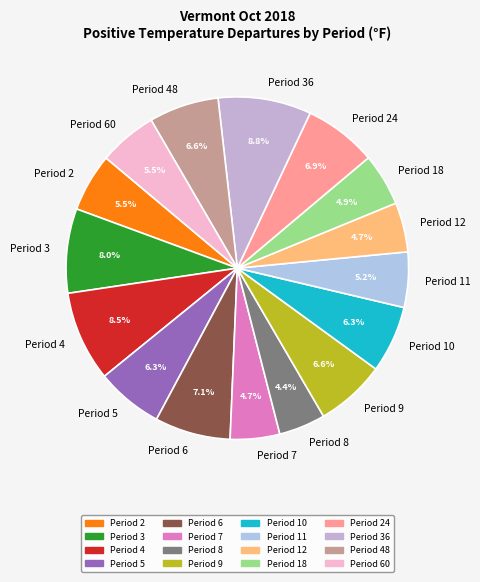

Combined, do Period 9 and Period 12 account for over 50%?

No